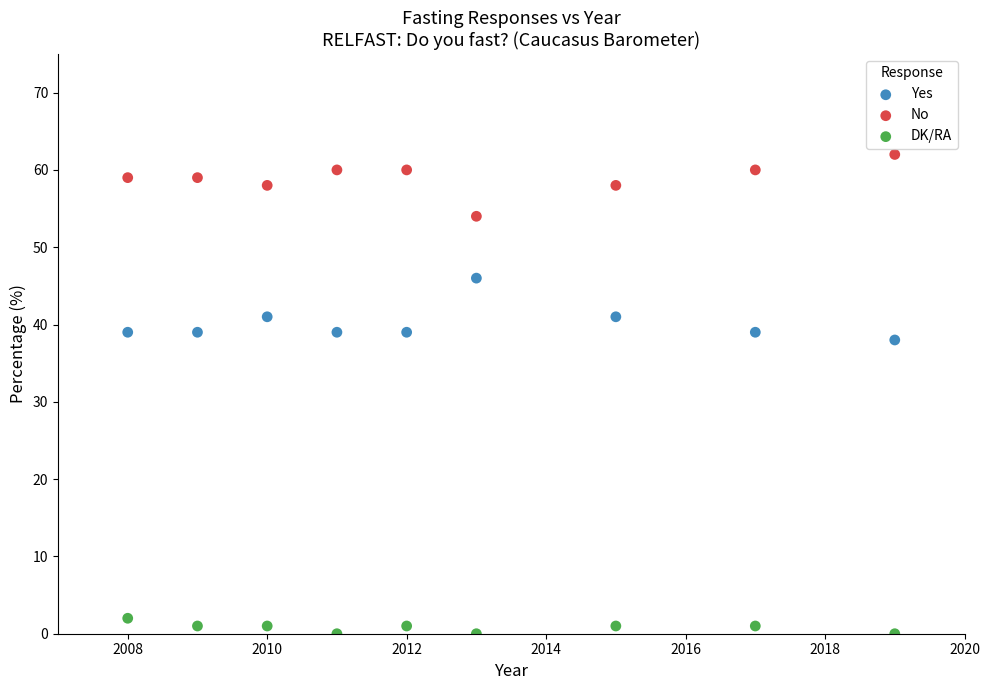

Which series contains the lowest Y value?

DK/RA